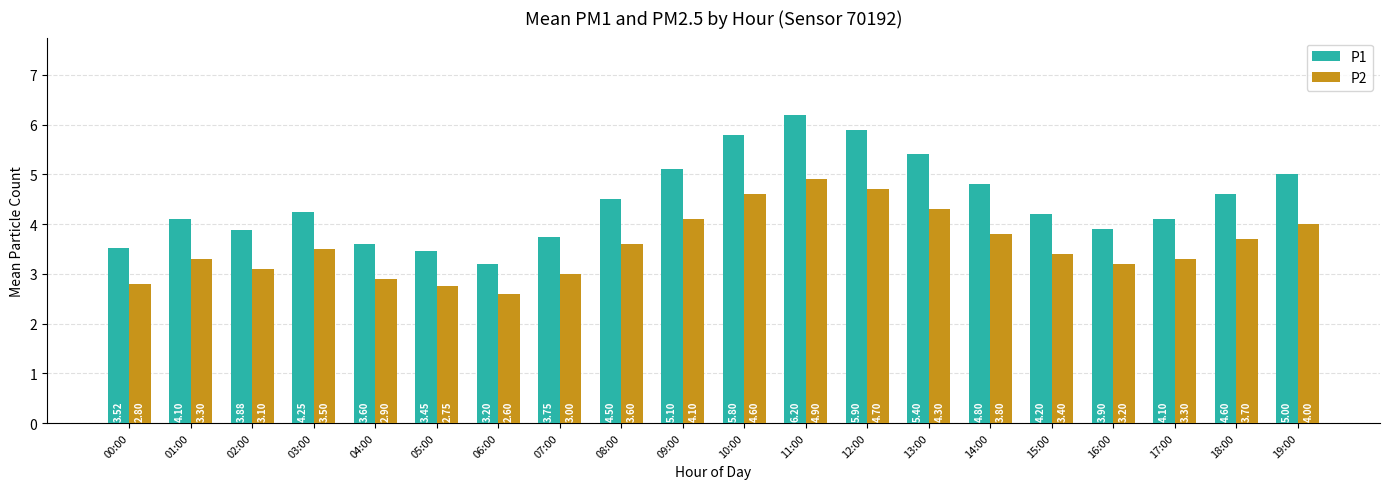

Which series has the widest spread of values?

P1